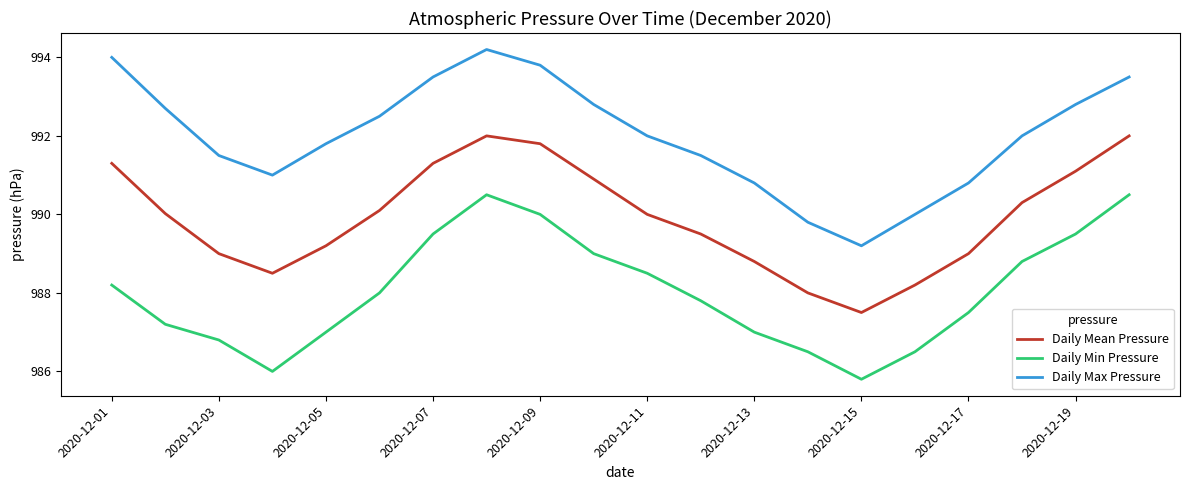

Rank the series by their maximum value, from highest to lowest.

Daily Max Pressure, Daily Mean Pressure, Daily Min Pressure